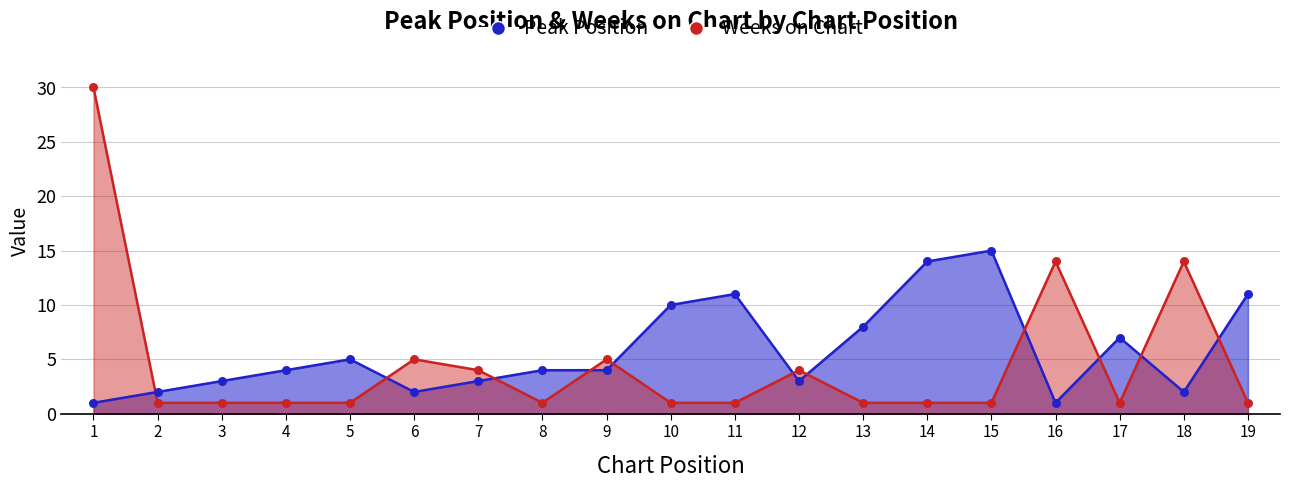

Which series reaches the maximum Y coordinate?

Weeks on Chart